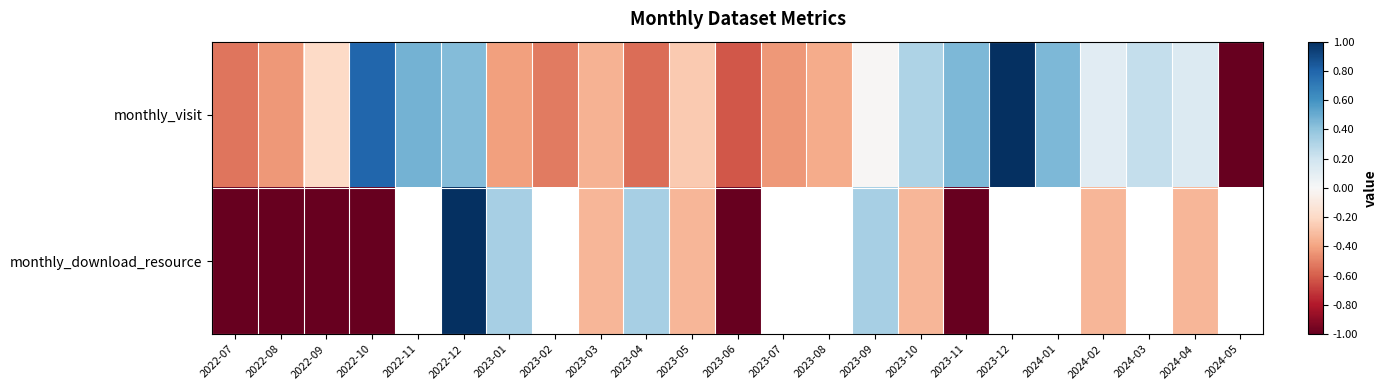

What is the approximate value of monthly_download_resource at 2022-09?

-1.0